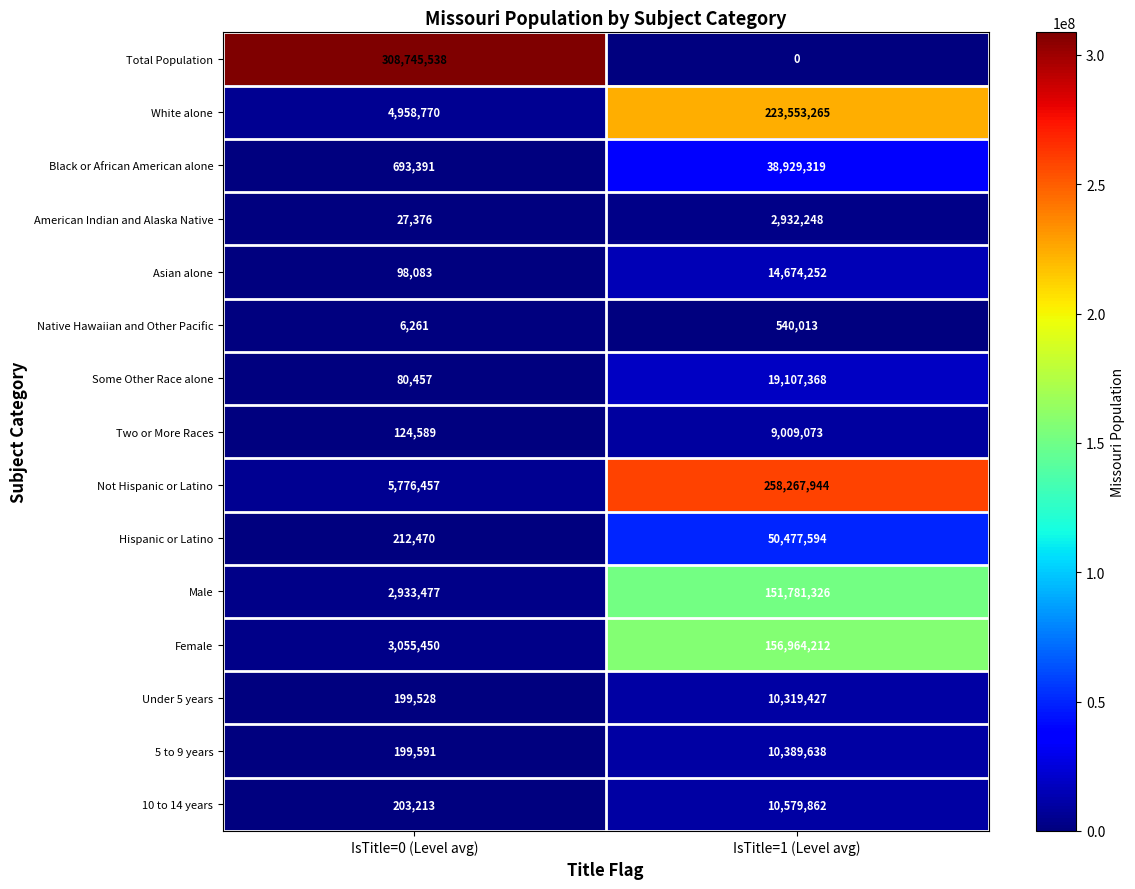

At IsTitle=0 (Level avg), list the series in order from smallest to largest.

Native Hawaiian and Other Pacific, American Indian and Alaska Native, Some Other Race alone, Asian alone, Two or More Races, Under 5 years, 5 to 9 years, 10 to 14 years, Hispanic or Latino, Black or African American alone, Male, Female, White alone, Not Hispanic or Latino, Total Population